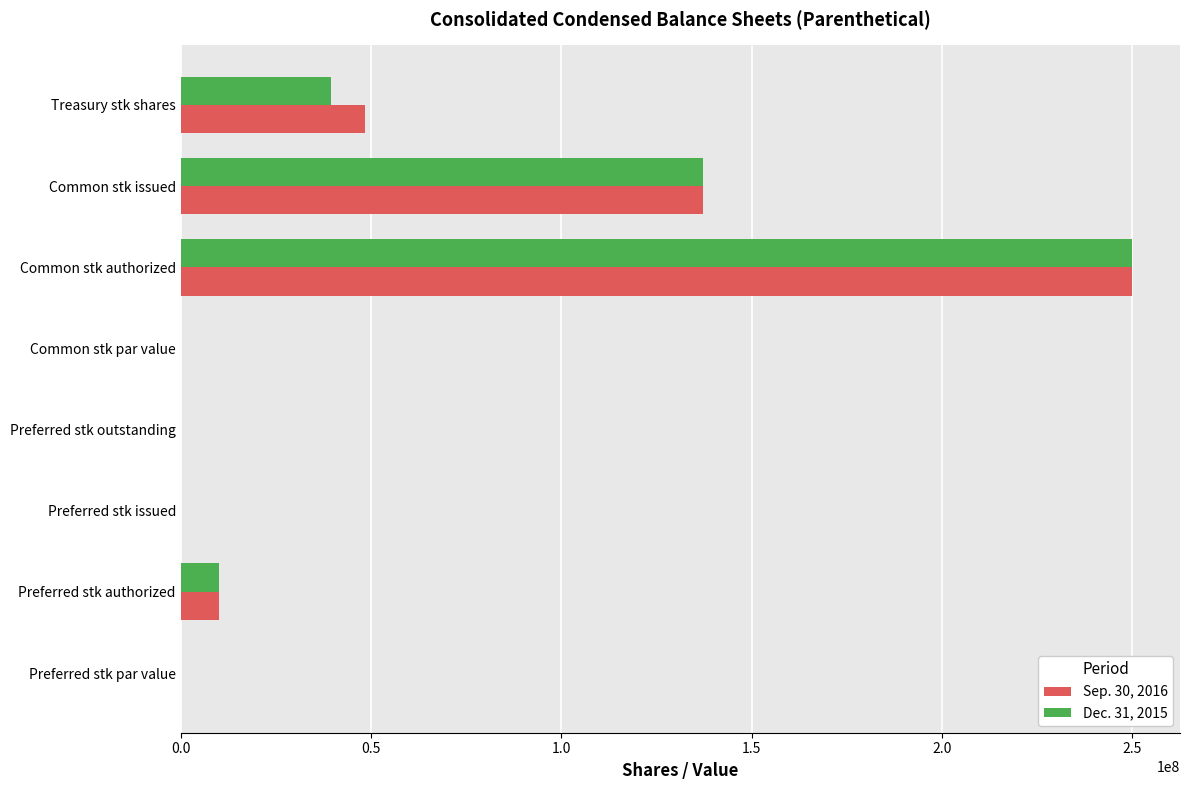

Which category has the highest value in the Sep. 30, 2016 series?

Common stk authorized